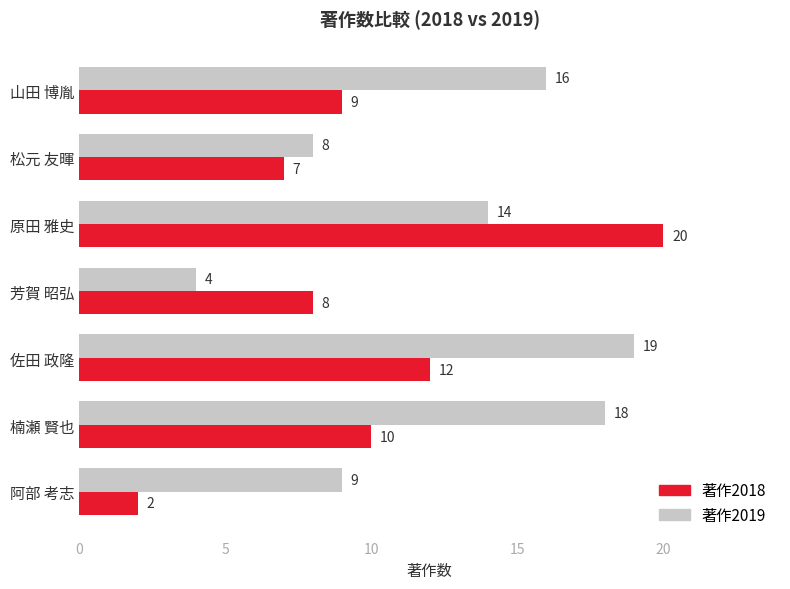

What is the maximum value shown in the chart?

20